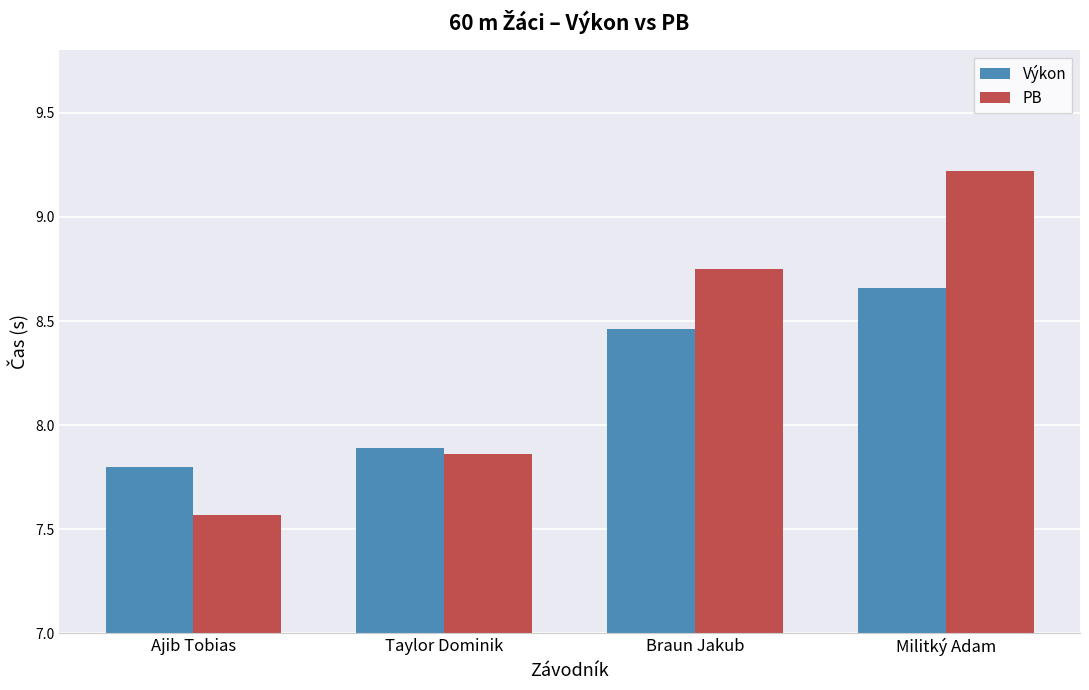

Rank the categories by PB value from lowest to highest.

Ajib Tobias, Taylor Dominik, Braun Jakub, Militký Adam